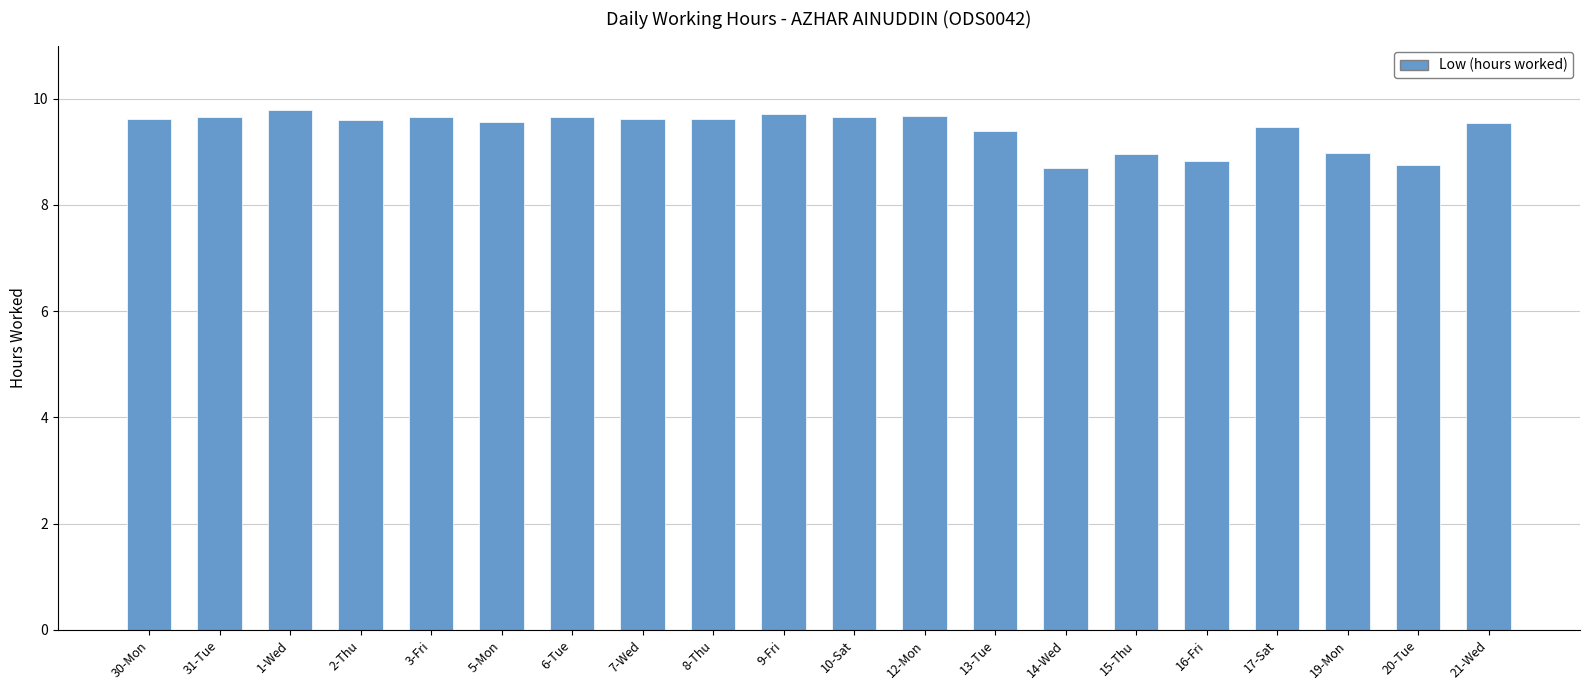

What is the label of the 5th bar from the left?

3-Fri